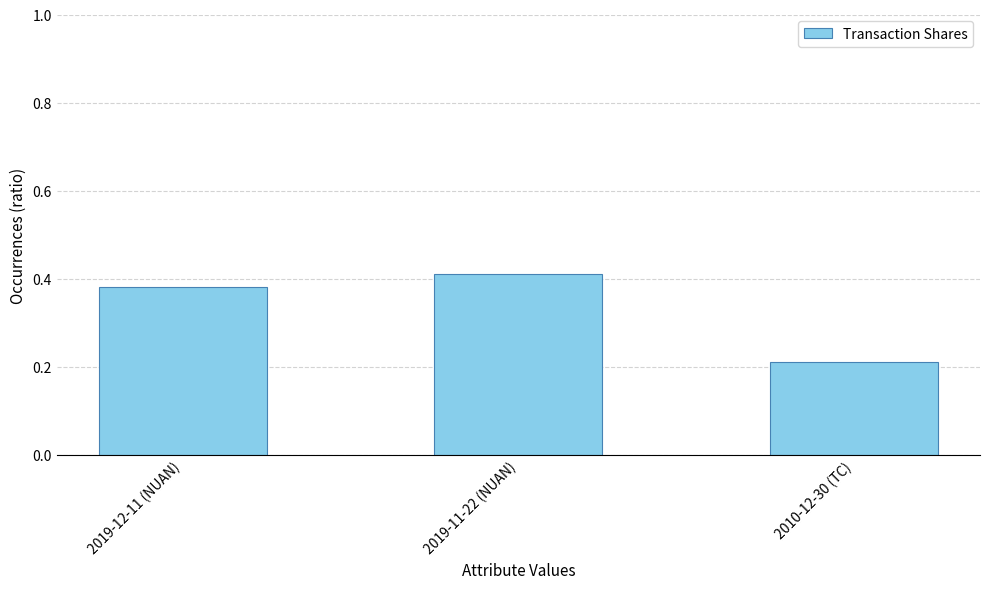

At which category does the chart reach its peak across all series?

2019-11-22 (NUAN)